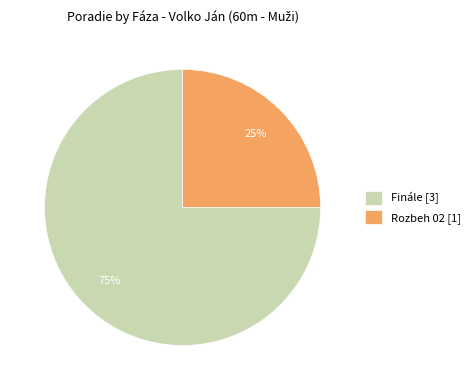

True or false: Rozbeh 02 accounts for 25% of the total.

True